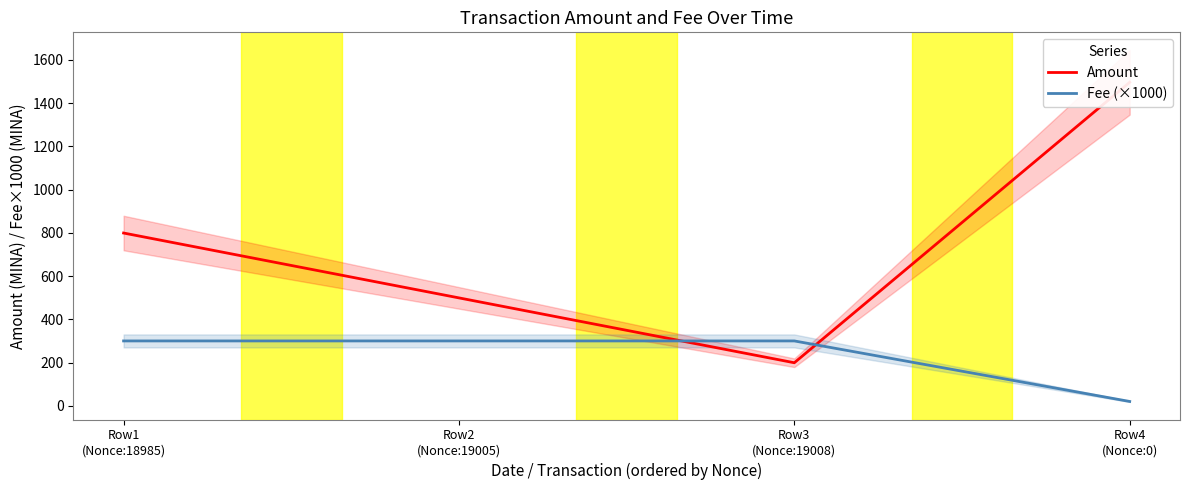

Where is the first local minimum for Amount?

Row3
(Nonce:19008)